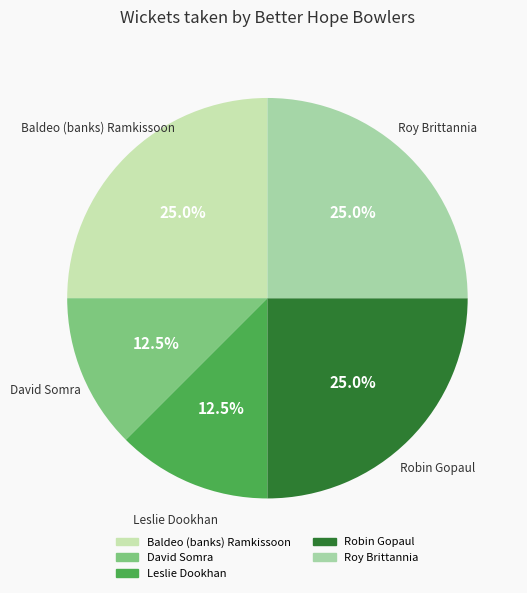

Does David Somra represent more than half of the total?

No